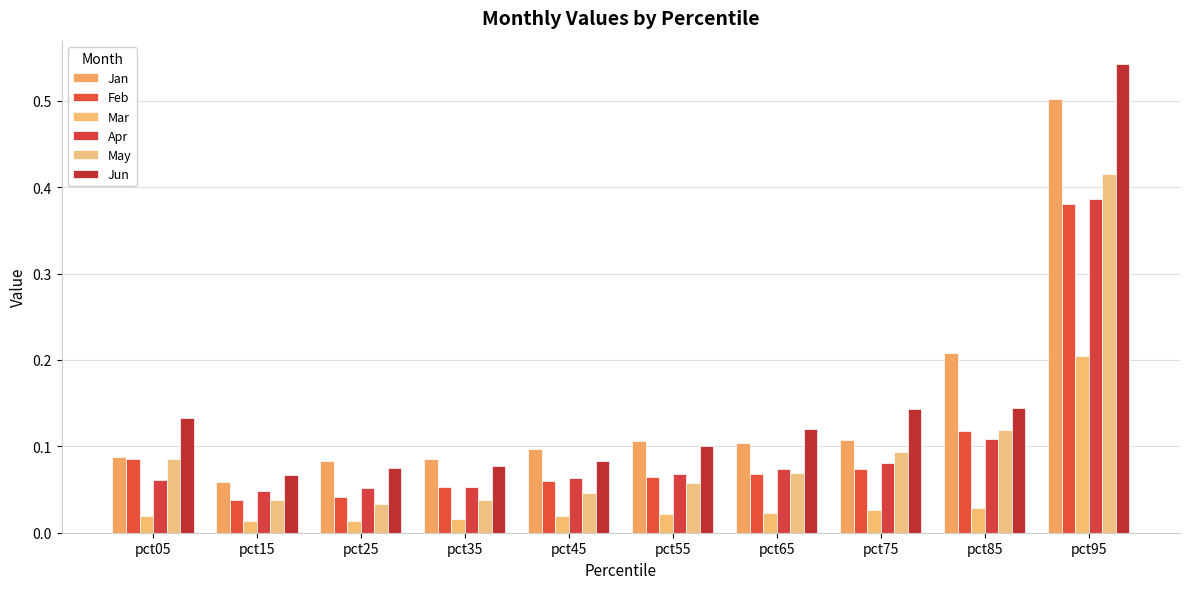

Reading left to right, extract all data points from this chart.

Jan: 0.1	0.1	0.1	0.1	0.1	0.1	0.1	0.1	0.2	0.5
Feb: 0.1	0.0	0.0	0.1	0.1	0.1	0.1	0.1	0.1	0.4
Mar: 0.0	0.0	0.0	0.0	0.0	0.0	0.0	0.0	0.0	0.2
Apr: 0.1	0.0	0.1	0.1	0.1	0.1	0.1	0.1	0.1	0.4
May: 0.1	0.0	0.0	0.0	0.0	0.1	0.1	0.1	0.1	0.4
Jun: 0.1	0.1	0.1	0.1	0.1	0.1	0.1	0.1	0.1	0.5